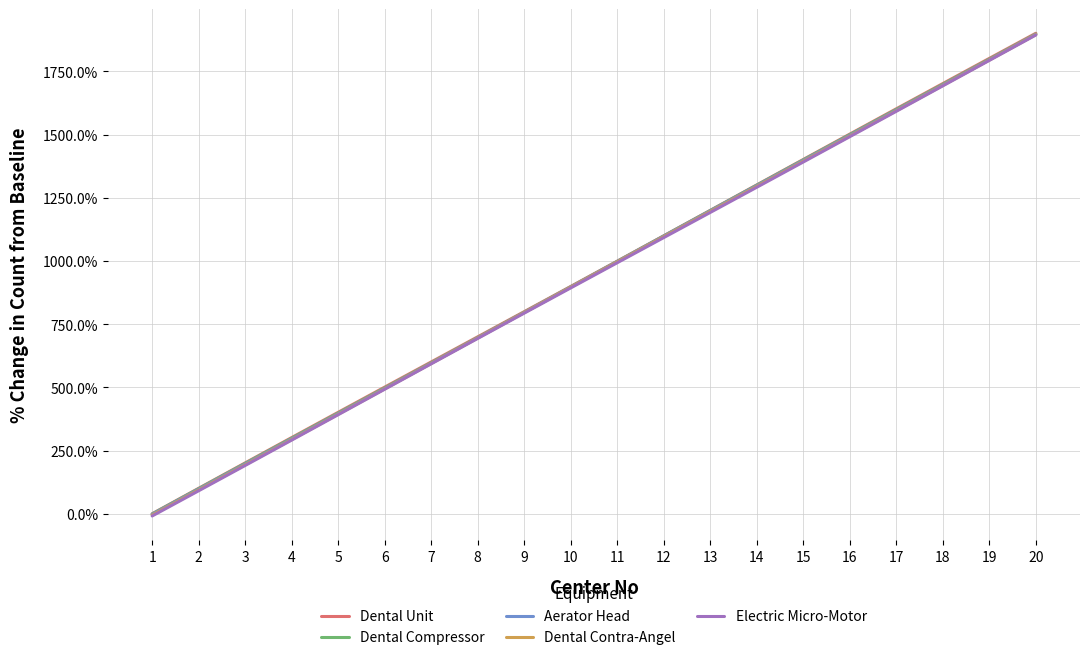

What is the difference between the Electric Micro-Motor values at 16 and 1?

1499.9